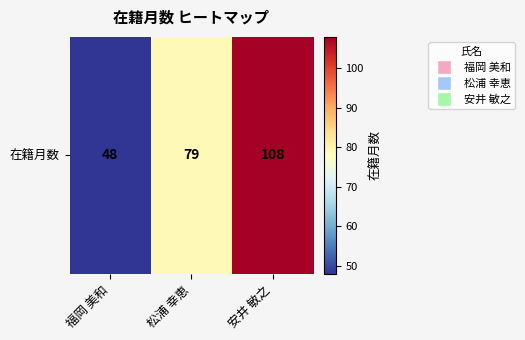

True or false: the data shows 127 at 松浦 幸恵.

False